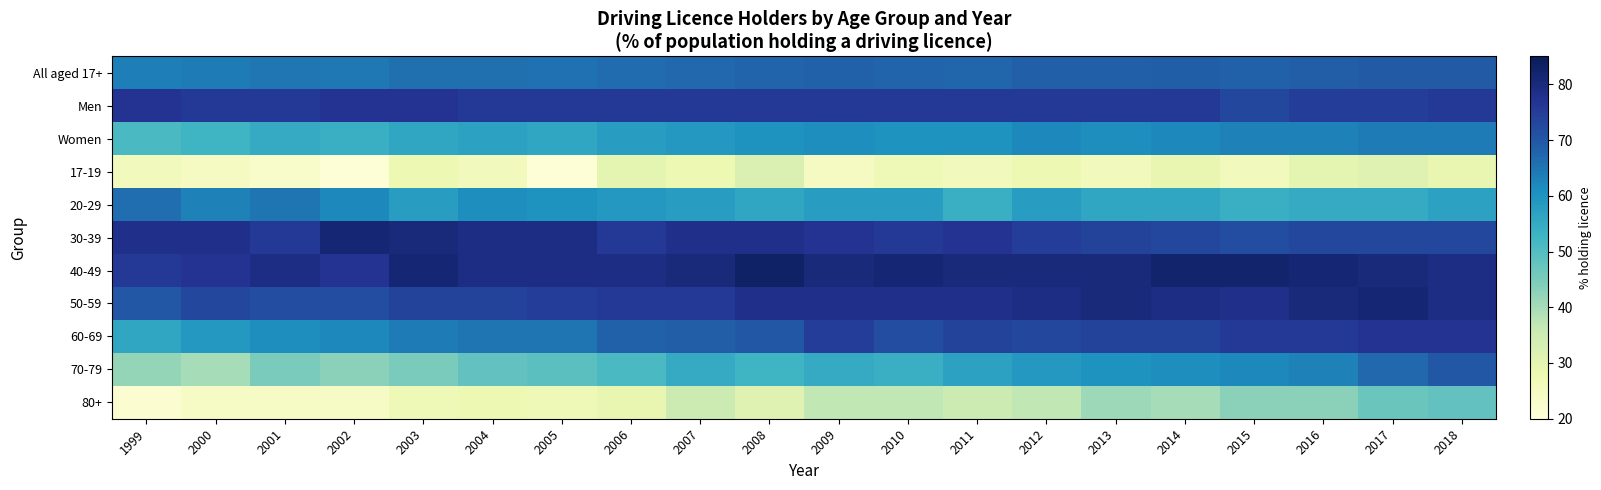

How many data points does each series have?

20